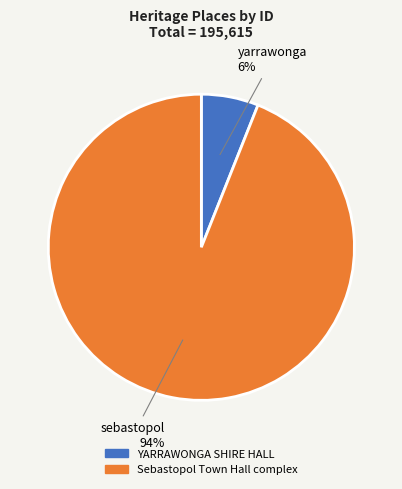

True or false: Sebastopol Town Hall complex accounts for 80% of the total.

False